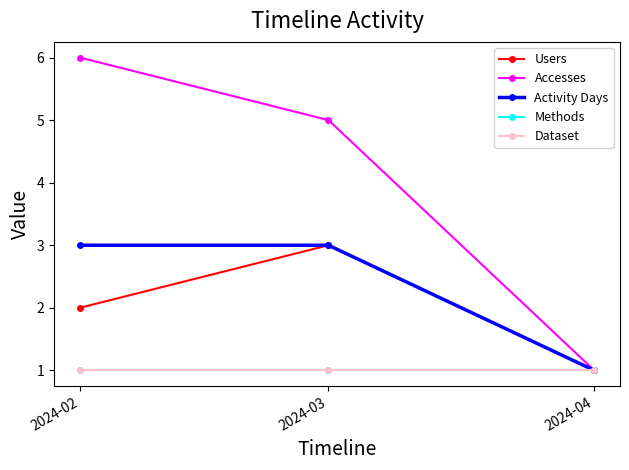

Does the chart have visible grid lines?

No